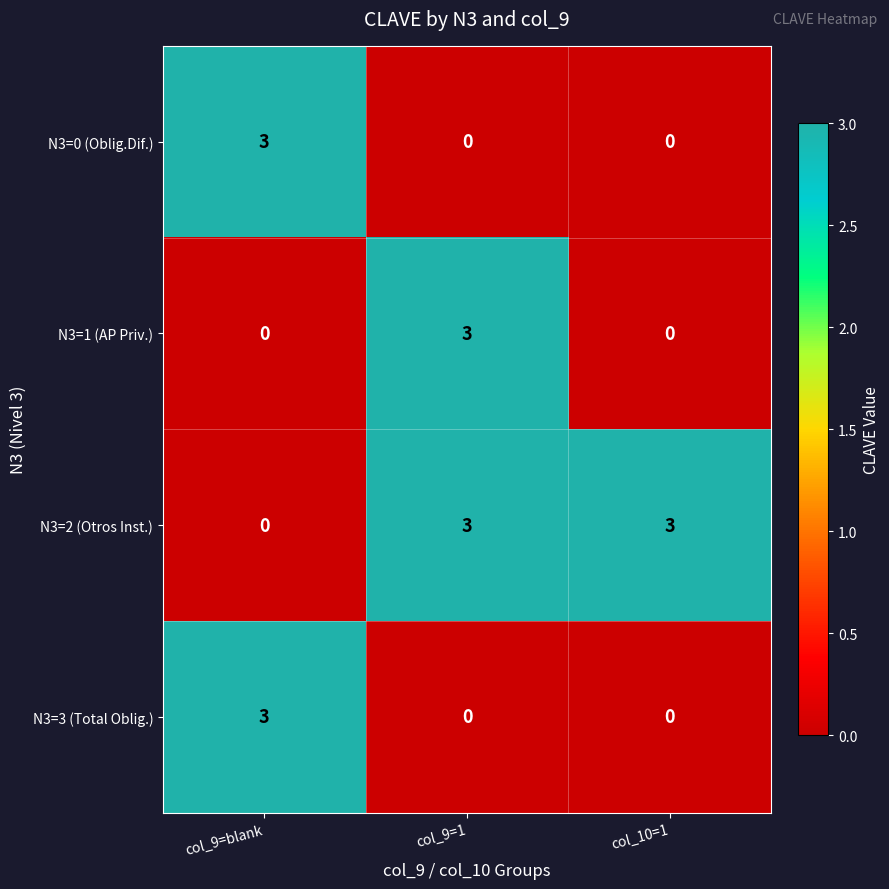

What is the spread (max minus min) of values at col_9=blank?

3